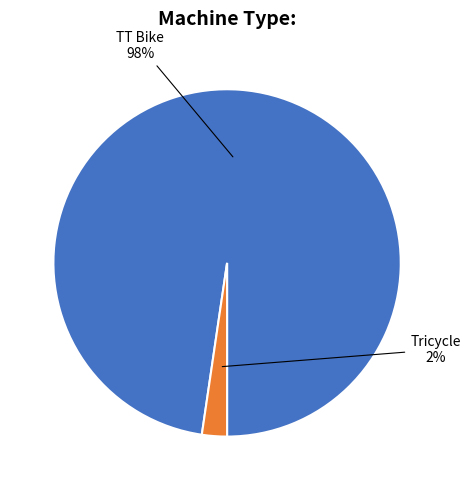

How many slices are in this pie chart?

2